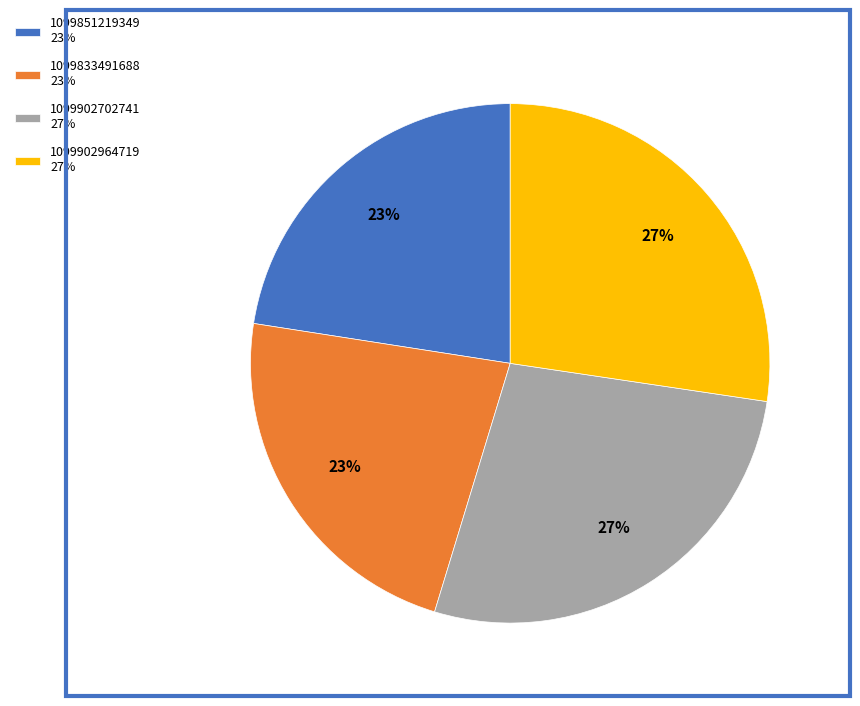

Is it true that 1099902702741 is 27% of the pie?

True